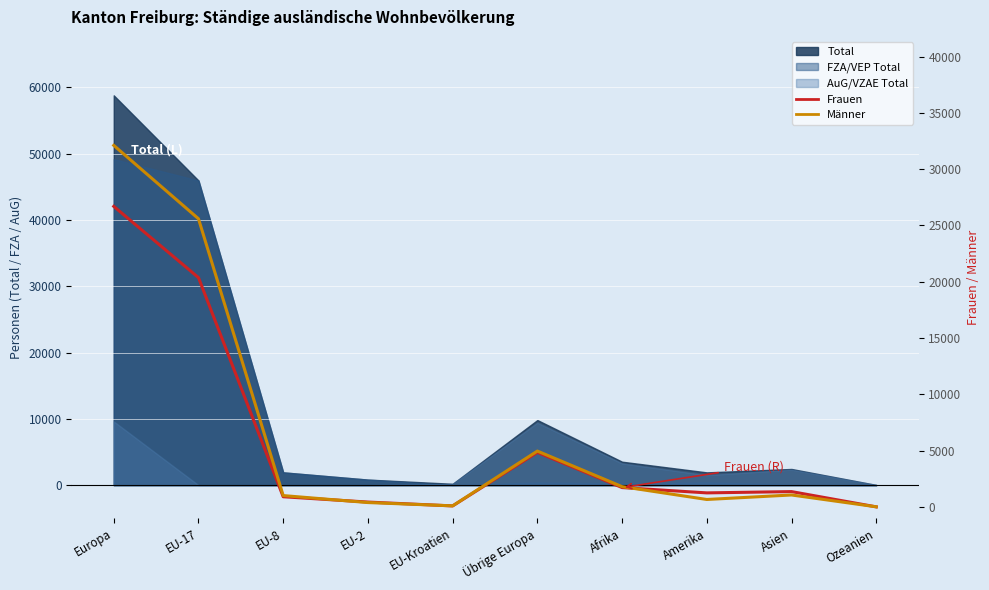

At which label does Frauen reach its minimum?

Ozeanien